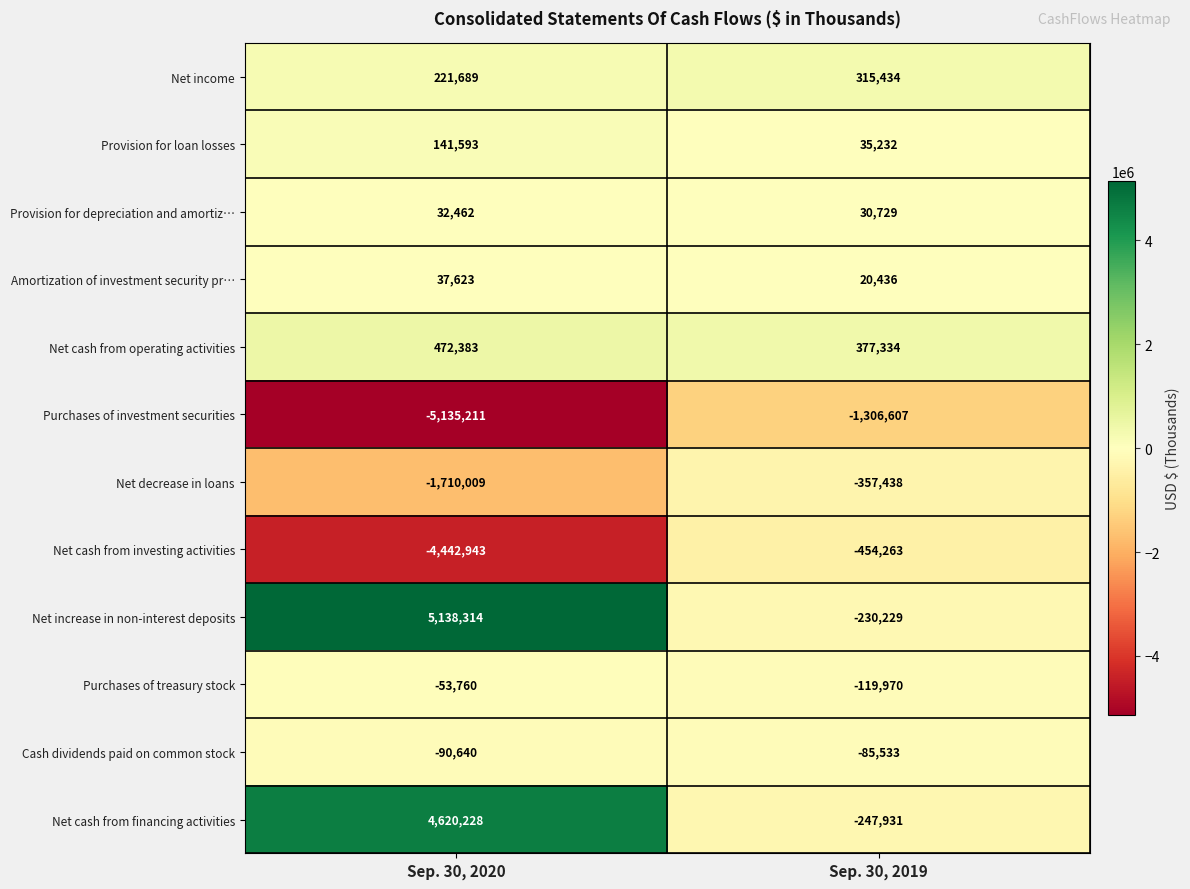

Rank the series by their maximum value, from highest to lowest.

Net increase in non-interest deposits, Net cash from financing activities, Net cash from operating activities, Net income, Provision for loan losses, Amortization of investment security pr…, Provision for depreciation and amortiz…, Purchases of treasury stock, Cash dividends paid on common stock, Net decrease in loans, Net cash from investing activities, Purchases of investment securities